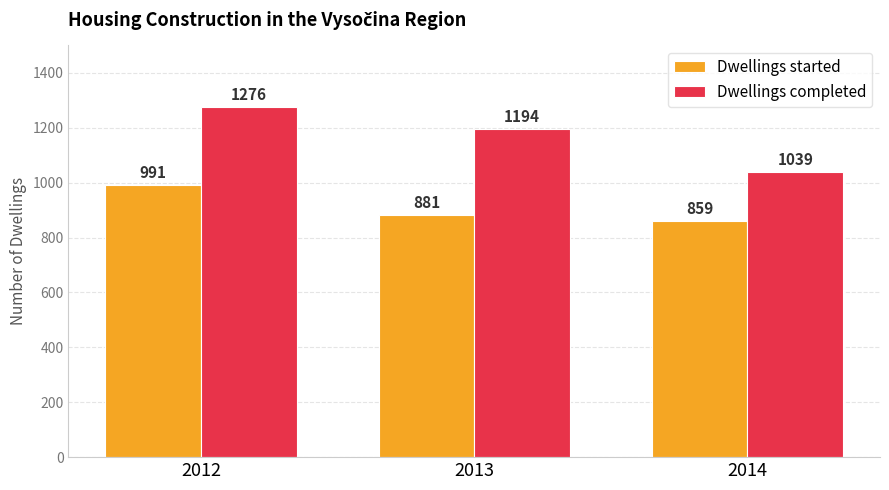

What is the minimum value shown in the chart?

859